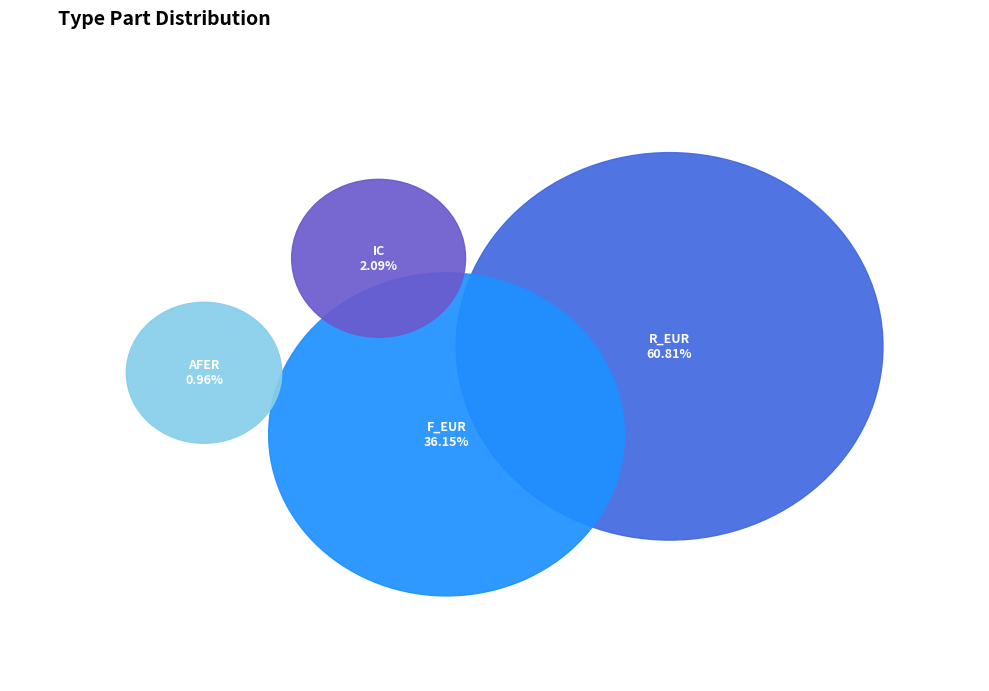

Is it true that IC is 2% of the pie?

True